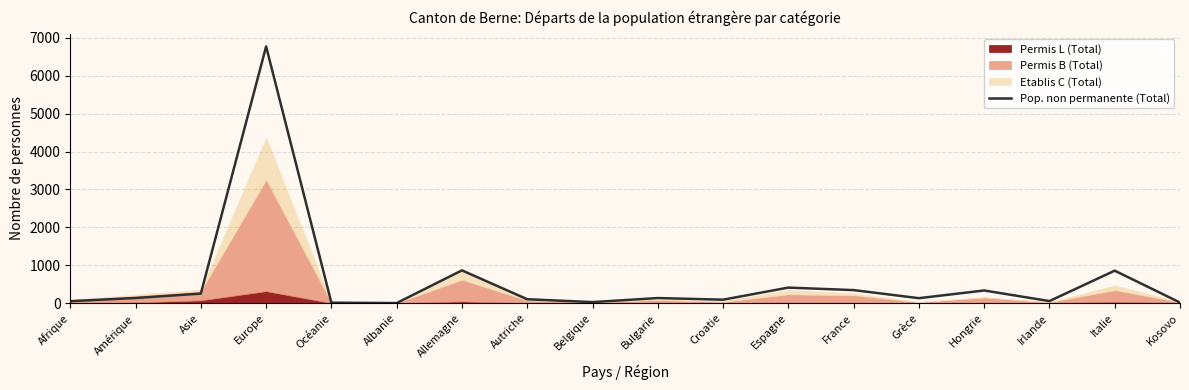

List the labels in order of value, smallest first.

Albanie, Océanie, Kosovo, Belgique, Afrique, Irlande, Croatie, Autriche, Grèce, Bulgarie, Amérique, Asie, Hongrie, France, Espagne, Italie, Allemagne, Europe